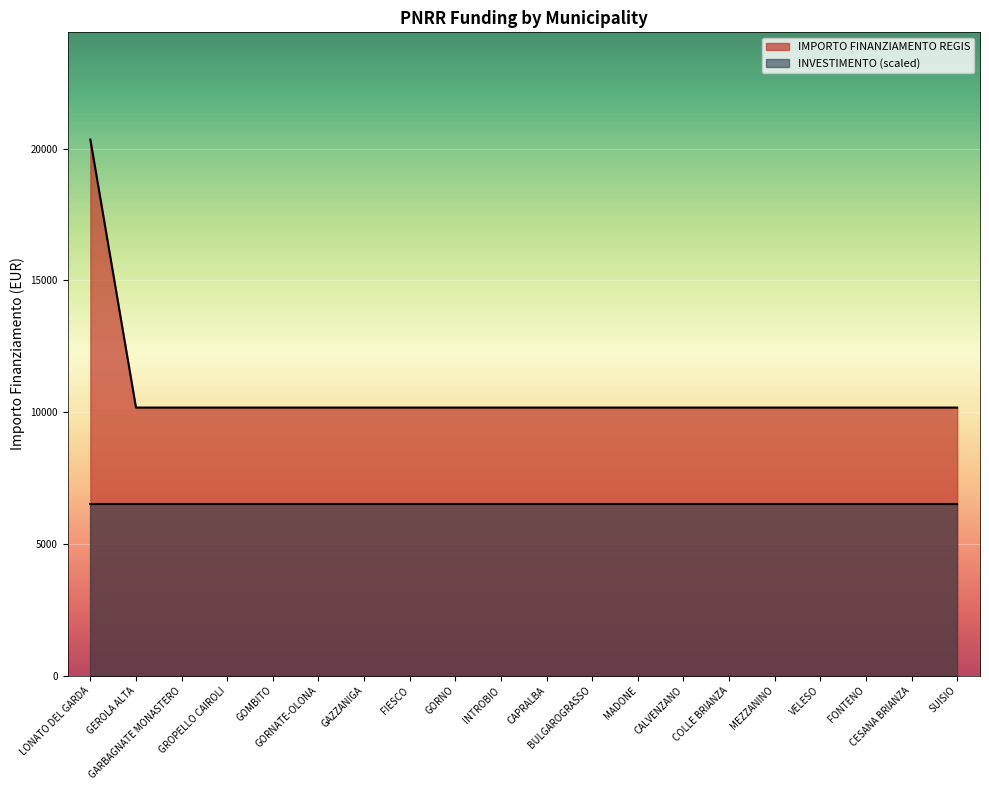

What is the ratio of the value at CALVENZANO to the value at VELESO?

1.0